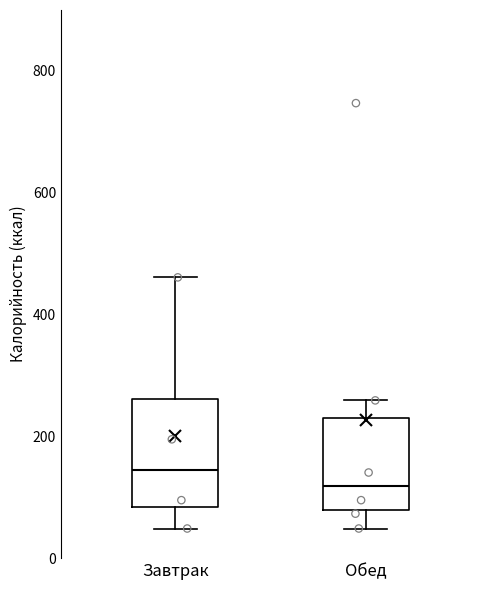

Which box has the lowest median line?

Обед